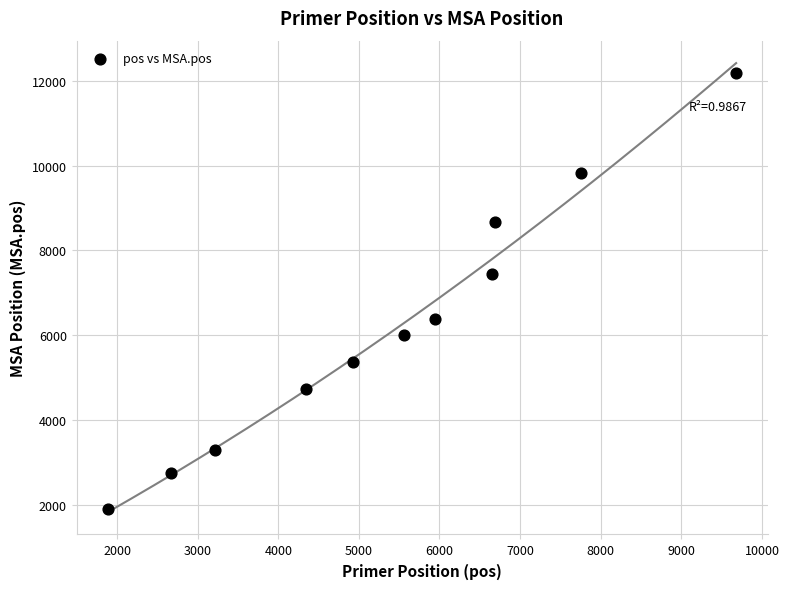

What is the average Y value?

6234